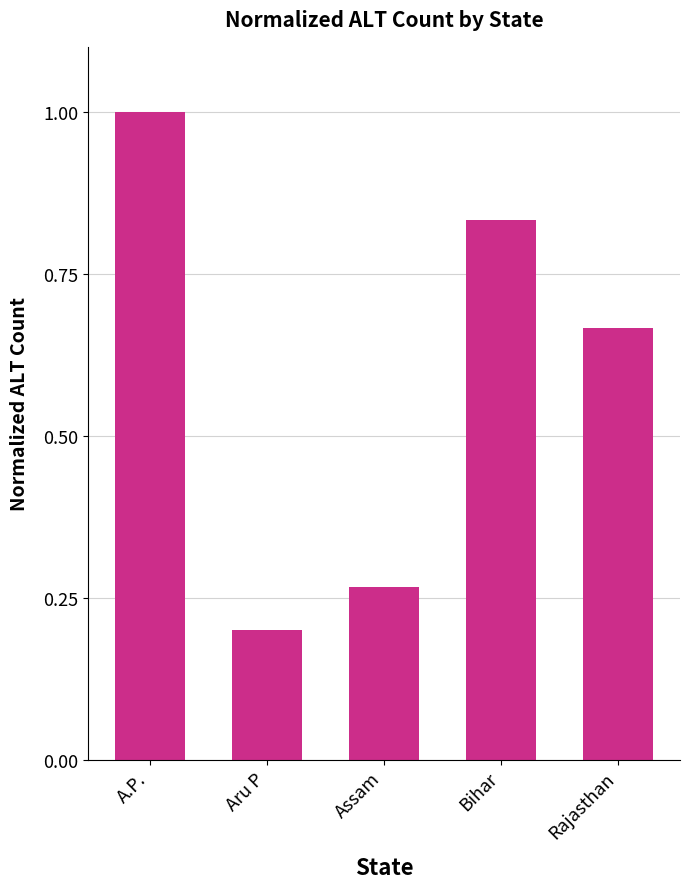

What is the change in value from A.P. to Aru P?

-0.8